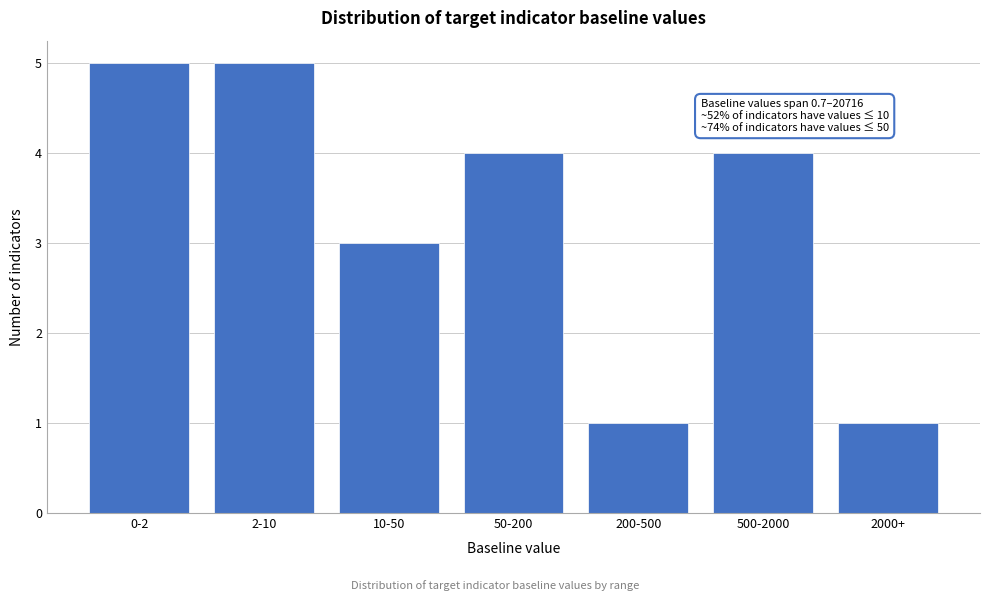

Reading left to right, list all the values displayed in this chart.

5	5	3	4	1	4	1